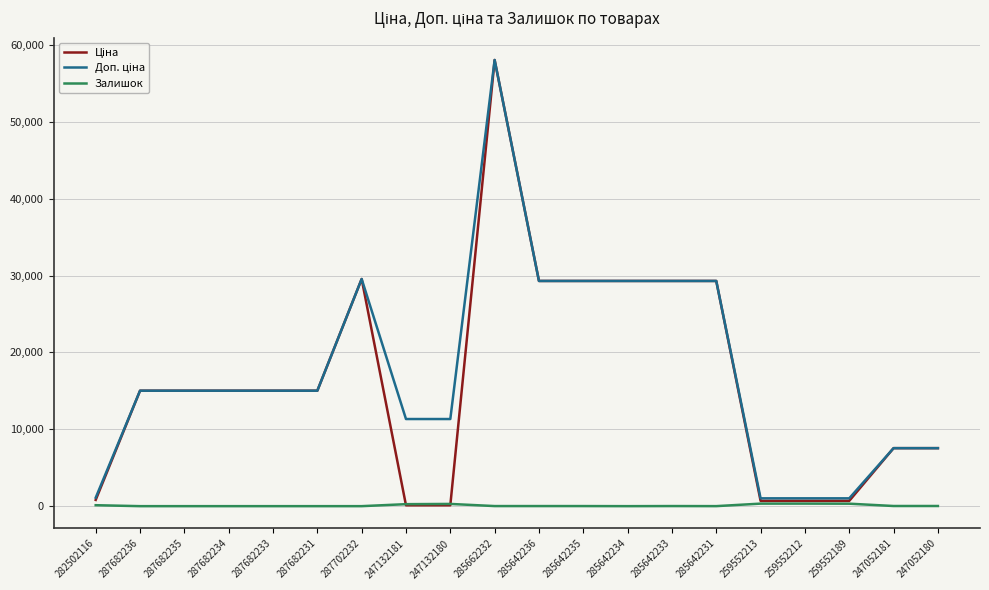

At which category does the chart reach its peak across all series?

285662232